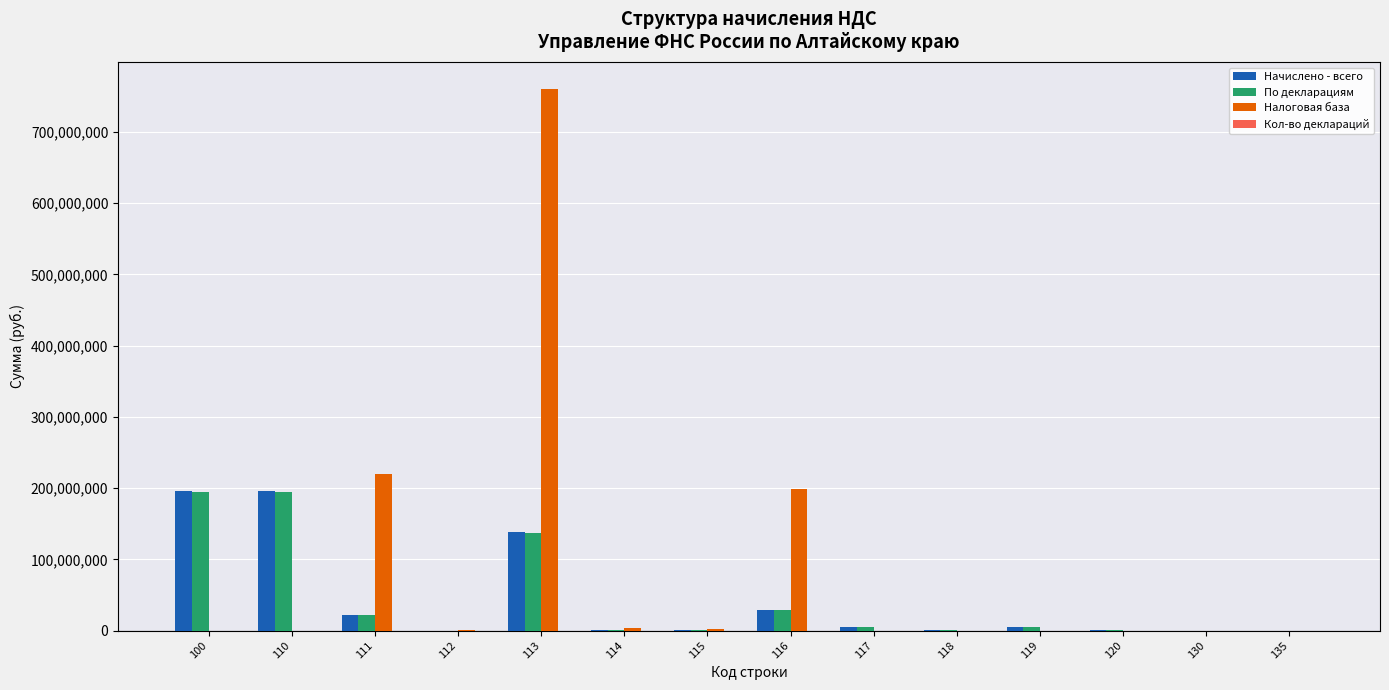

How many groups of bars are there?

14